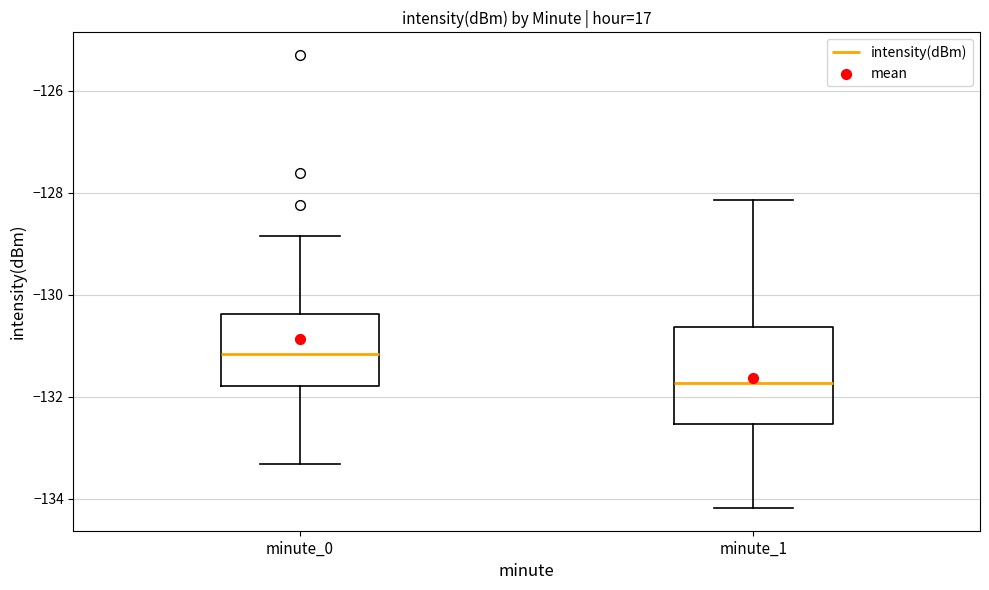

Reading left to right, transcribe this box plot: for each box, give where its median line is, the range the box spans, and where its two whiskers end, as read against the y-axis. The values are not printed on the chart, so give them approximately, as read against the axis.

minute_0: median -131.2, box -131.8 to -130.4, whiskers -133.4 to -128.8
minute_1: median -131.8, box -132.6 to -130.6, whiskers -134.2 to -128.2